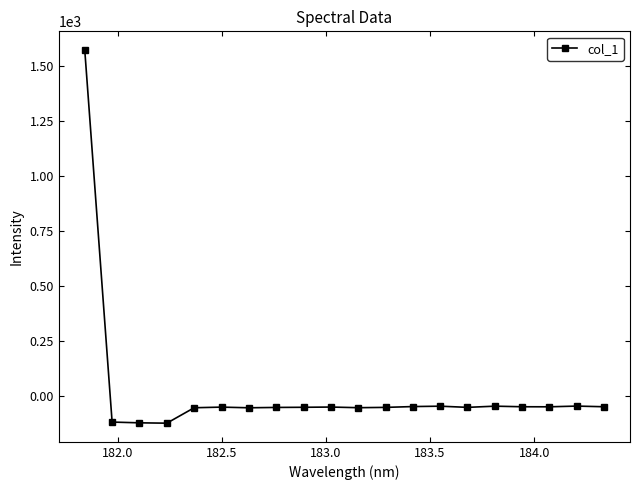

How many distinct data groups are displayed?

1